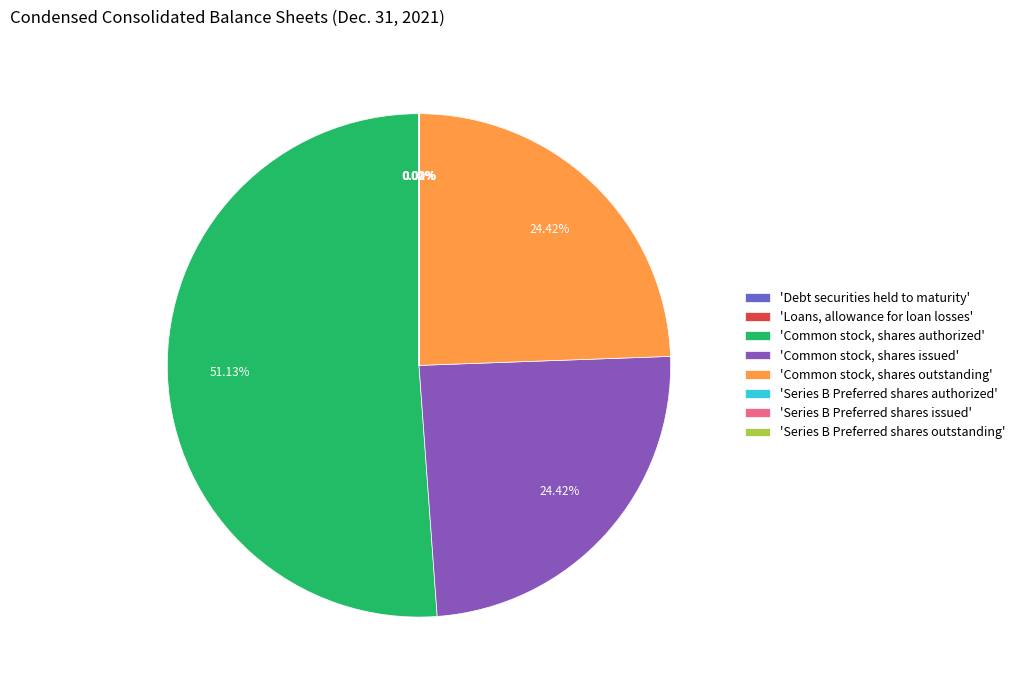

Which category has the biggest portion of the pie?

'Common stock, shares authorized'